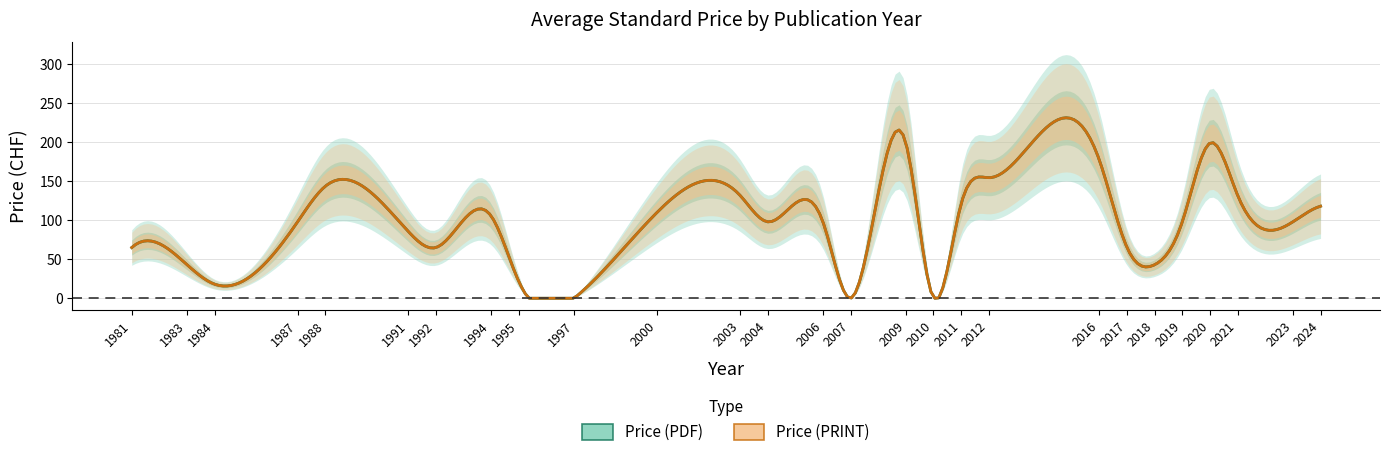

At which category is the sum across all series the highest?

2009